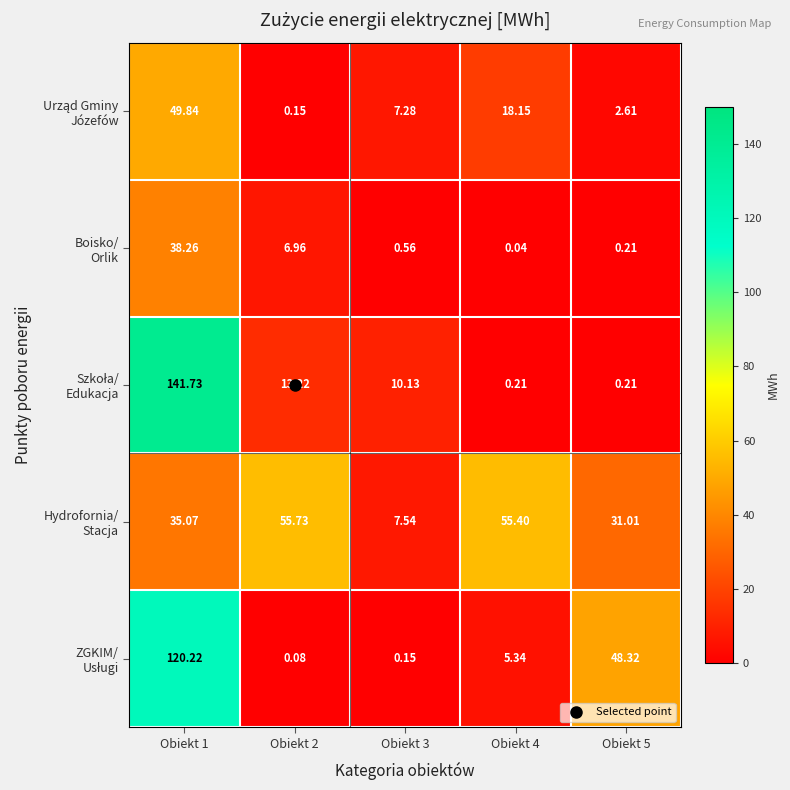

Count the number of categories in the chart.

5